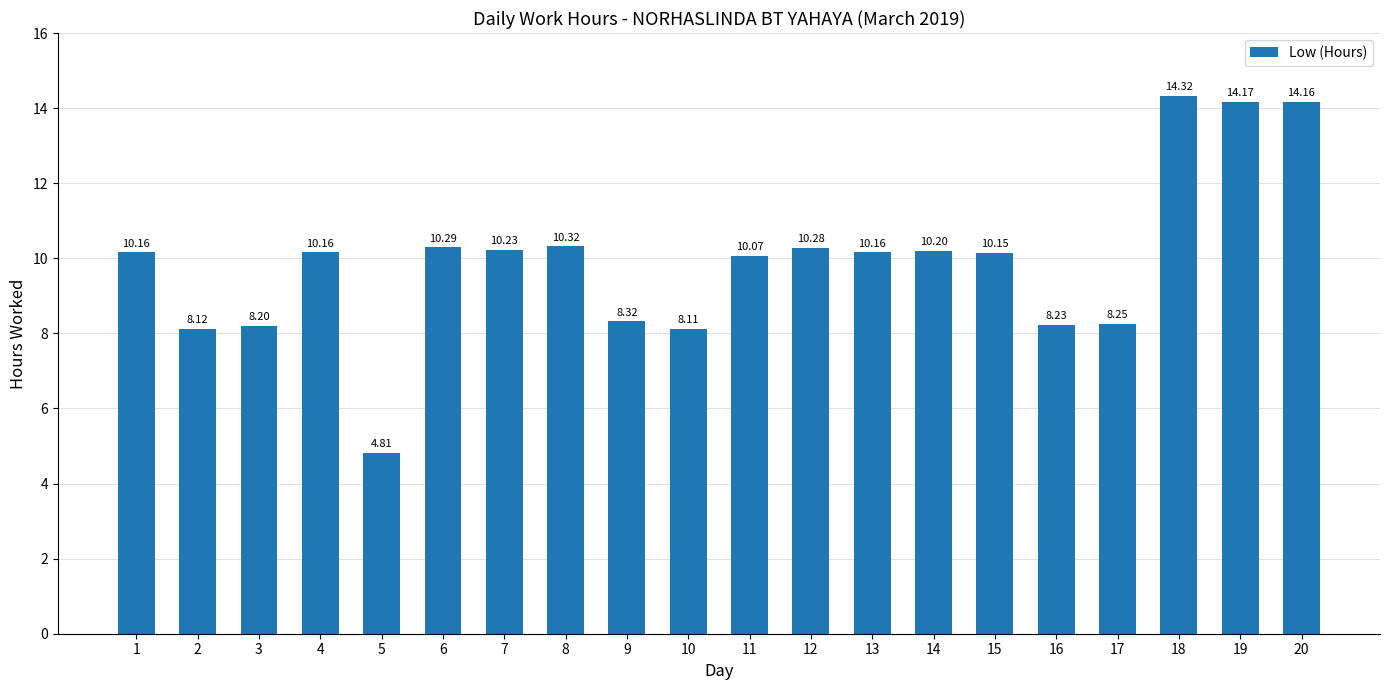

True or false: the data shows 8.2 at 16.

True